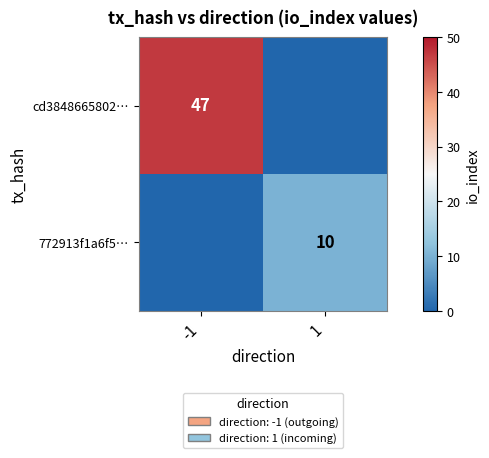

True or false: 772913f1a6f5… has a value of 10 at 1.

True